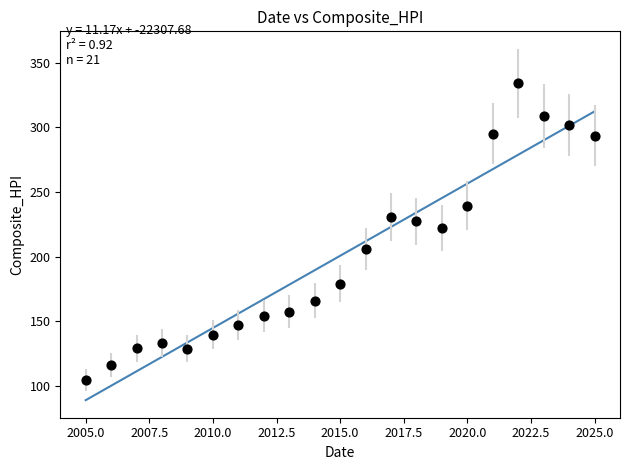

What Y value in the scatter plot is closest to 219?

222.0